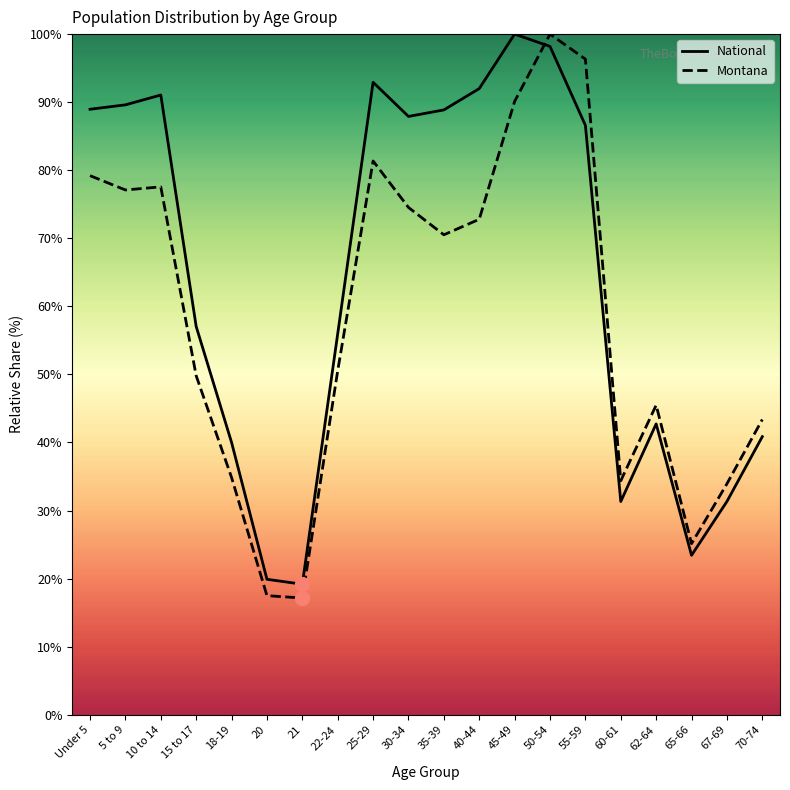

Which series has the largest total across all categories?

National